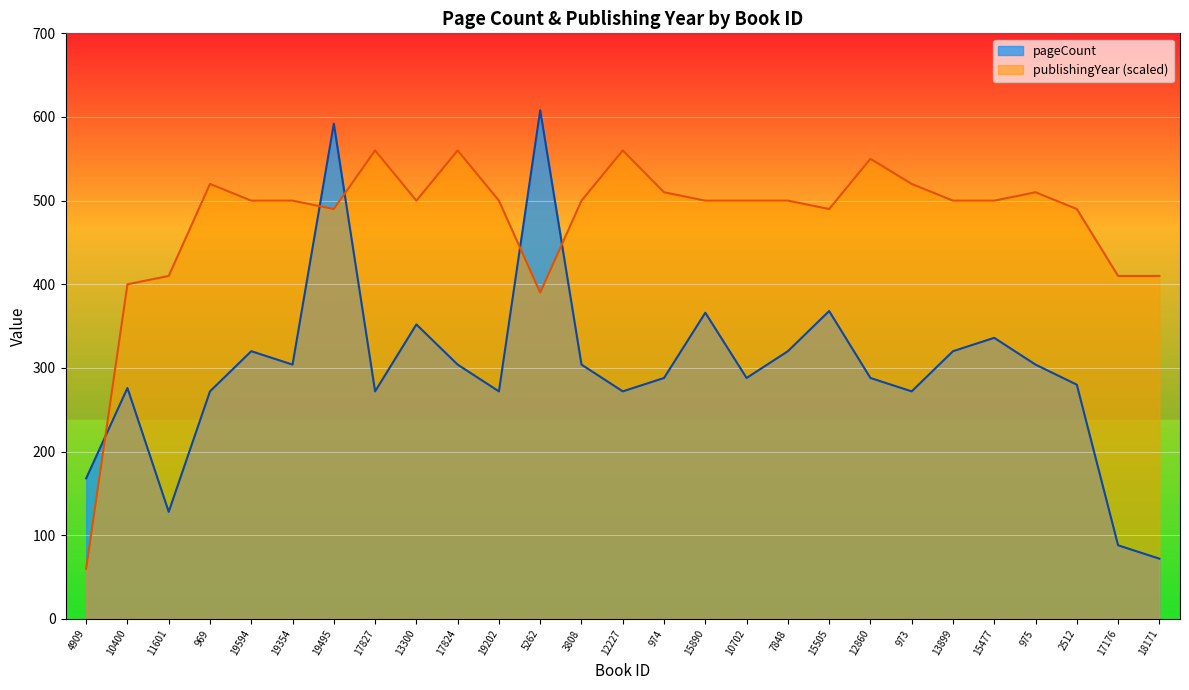

What is the lowest value of the publishingYear series?

60